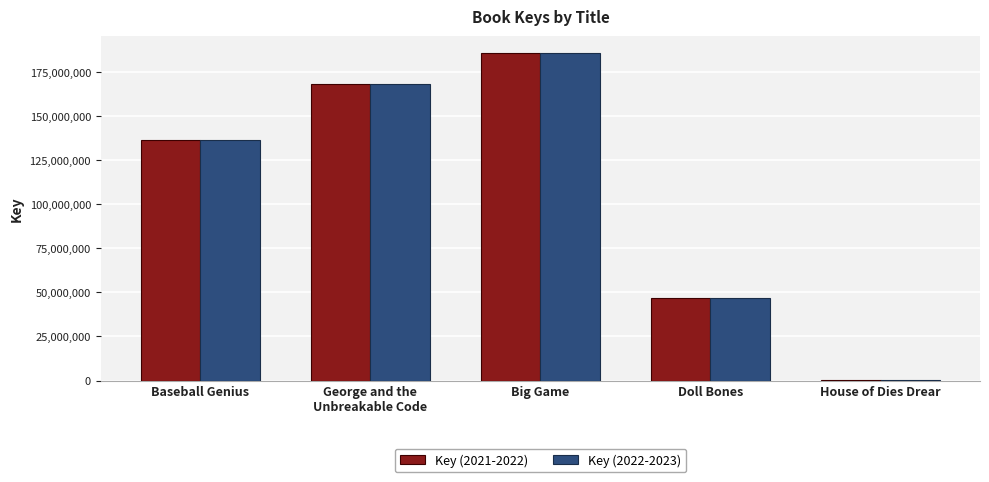

How many categories are shown in the chart?

5